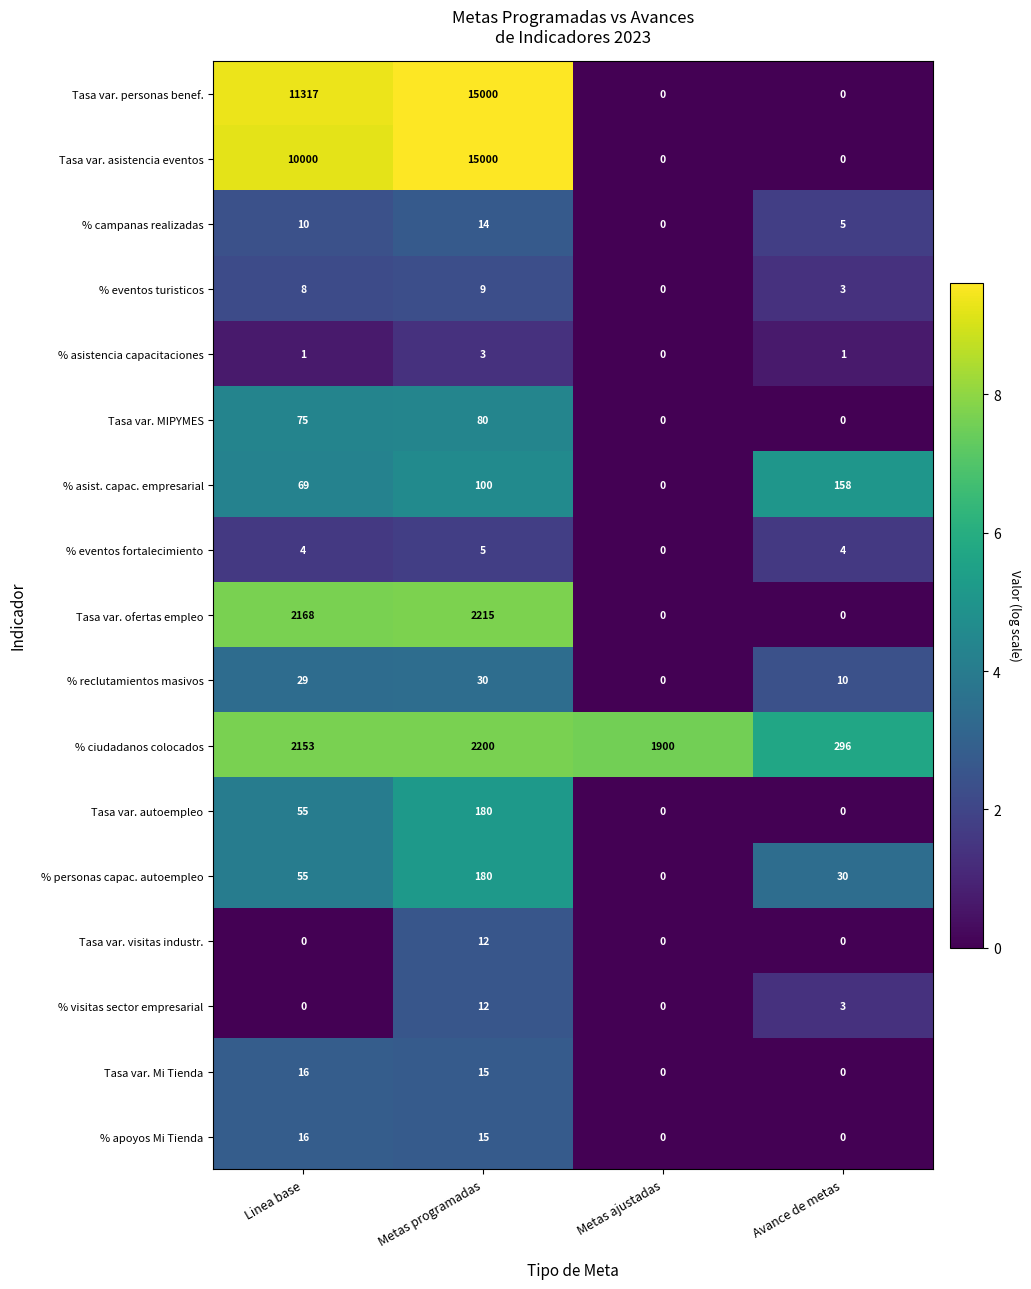

What is the difference between the second highest and second lowest values in the Tasa var. asistencia eventos series?

10000